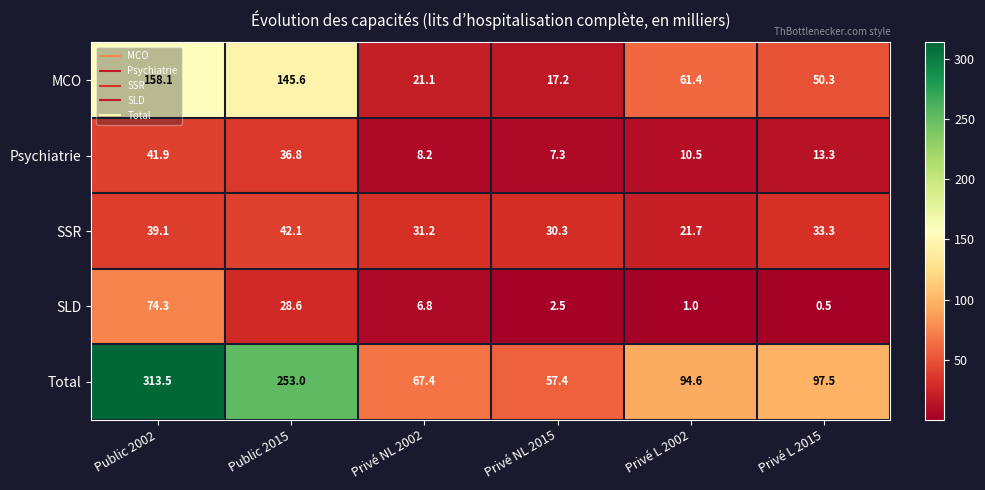

Is it true that SLD equals 4.1 at Privé NL 2002?

False